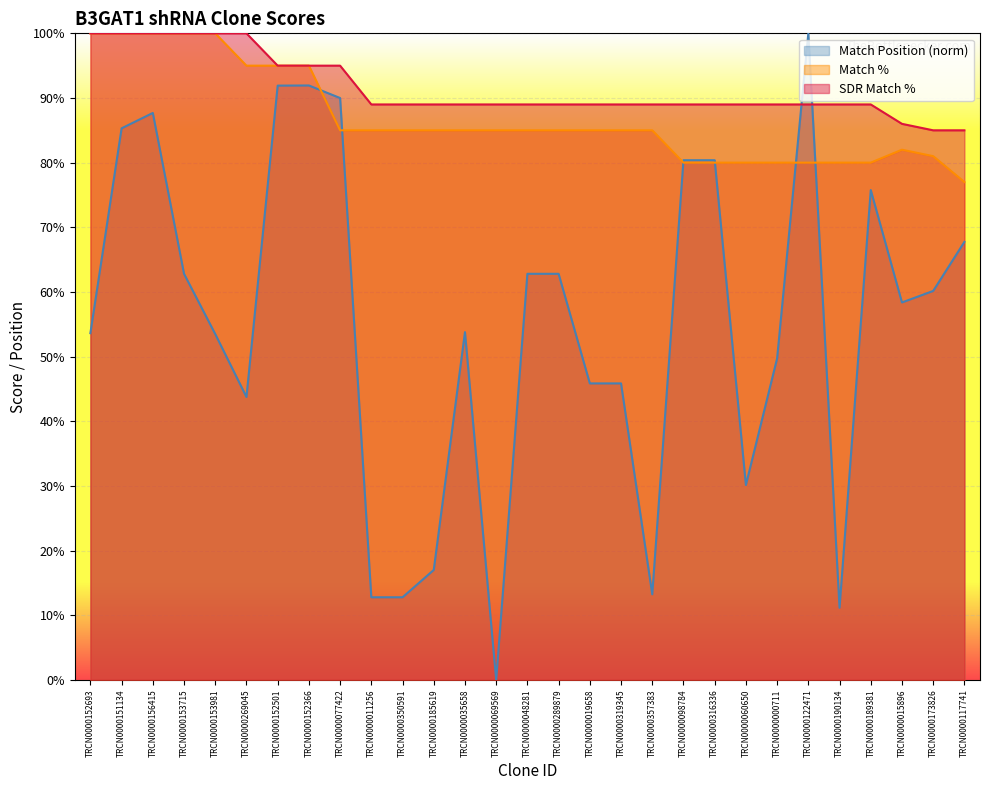

Where do Match Position and Match % first cross each other?

TRCN0000152366 and TRCN0000077422